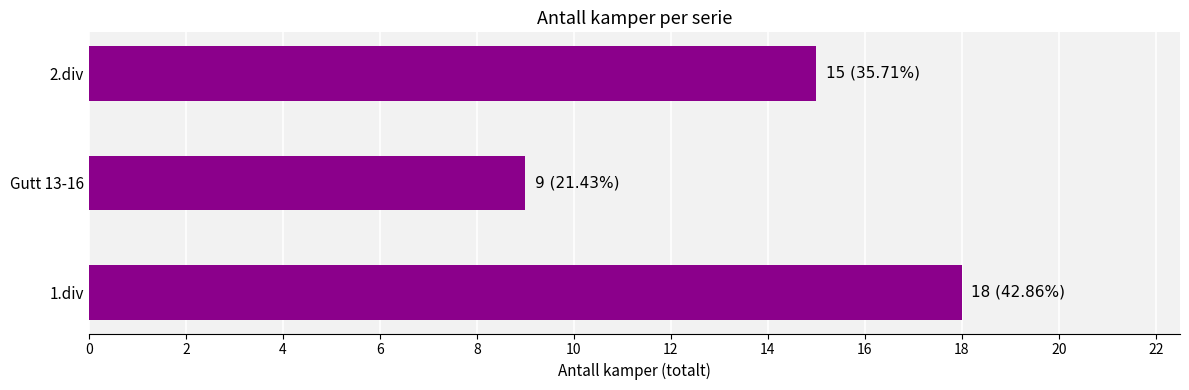

At which label is the value closest to 13?

2.div